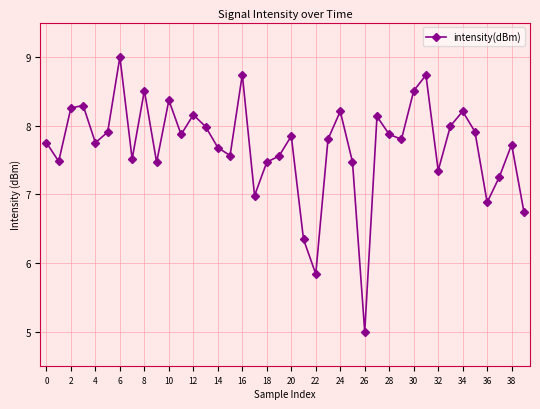

What is the difference between the maximum and minimum values?

4.0